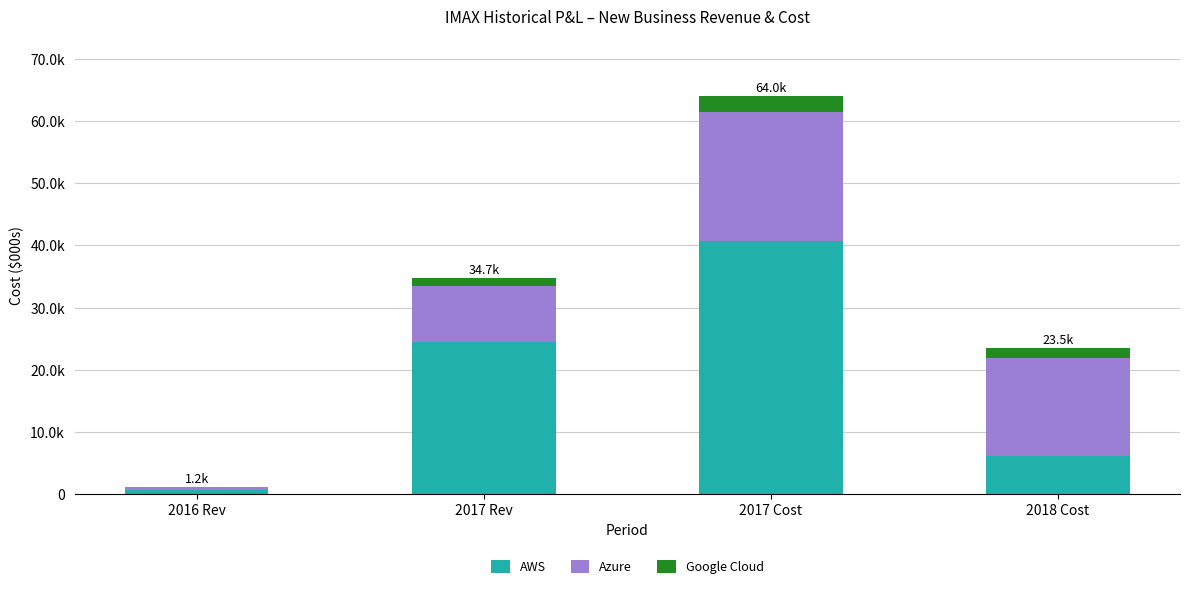

At how many categories does at least one series exceed 17760?

2